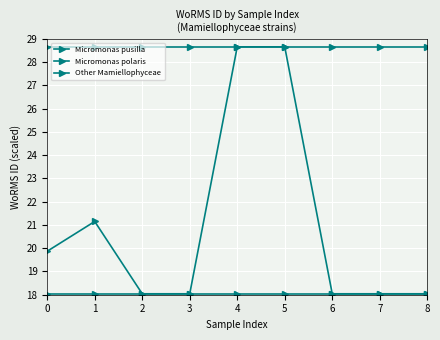

Is this an area chart (filled region under the line)?

No